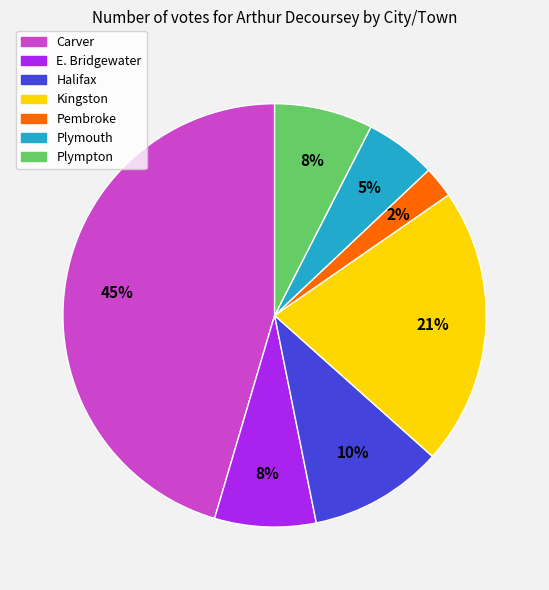

Which has a higher value, Kingston or Plymouth?

Kingston